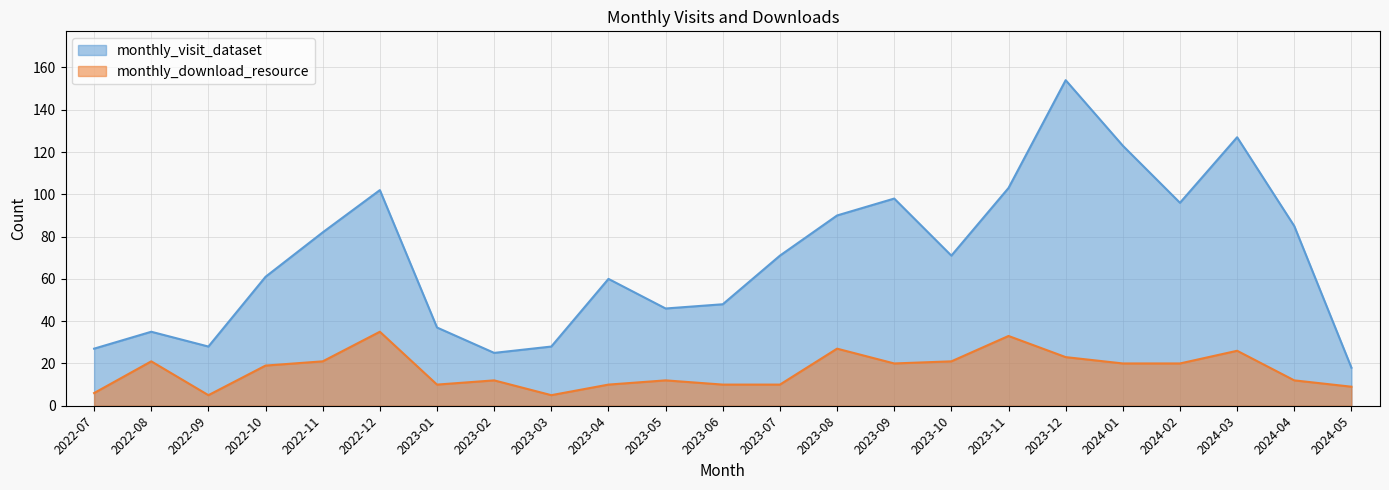

What are all the series names shown in the legend?

monthly_visit_dataset, monthly_download_resource